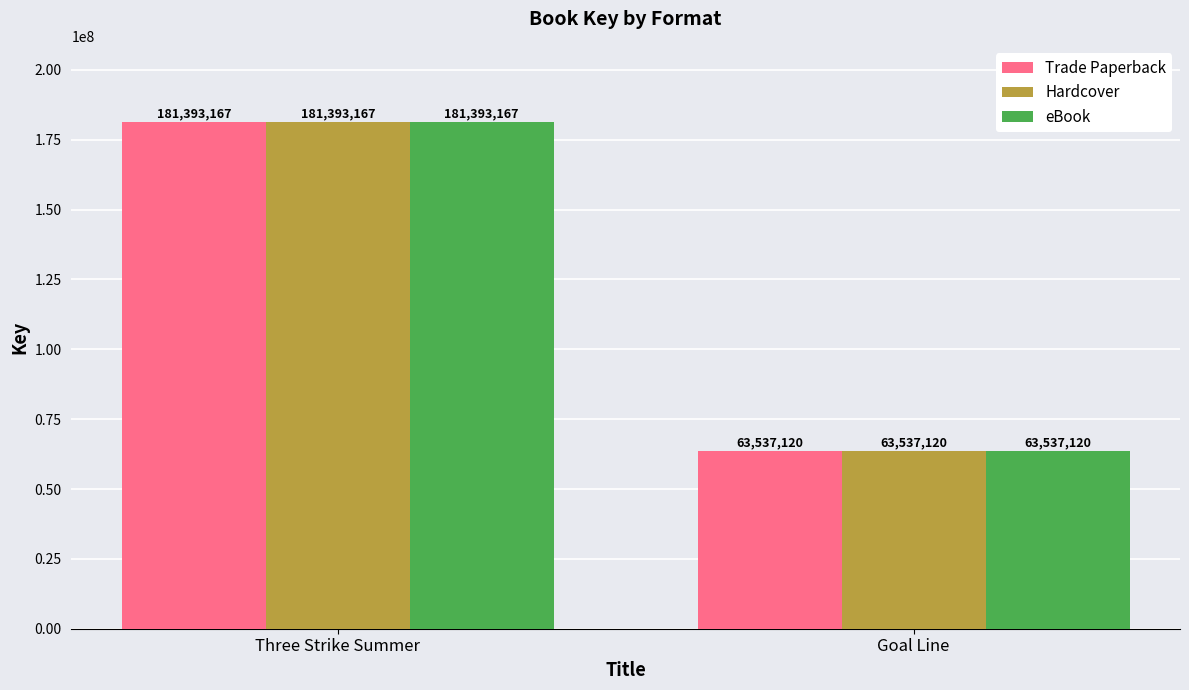

List the labels in order of eBook value, smallest first.

Goal Line, Three Strike Summer